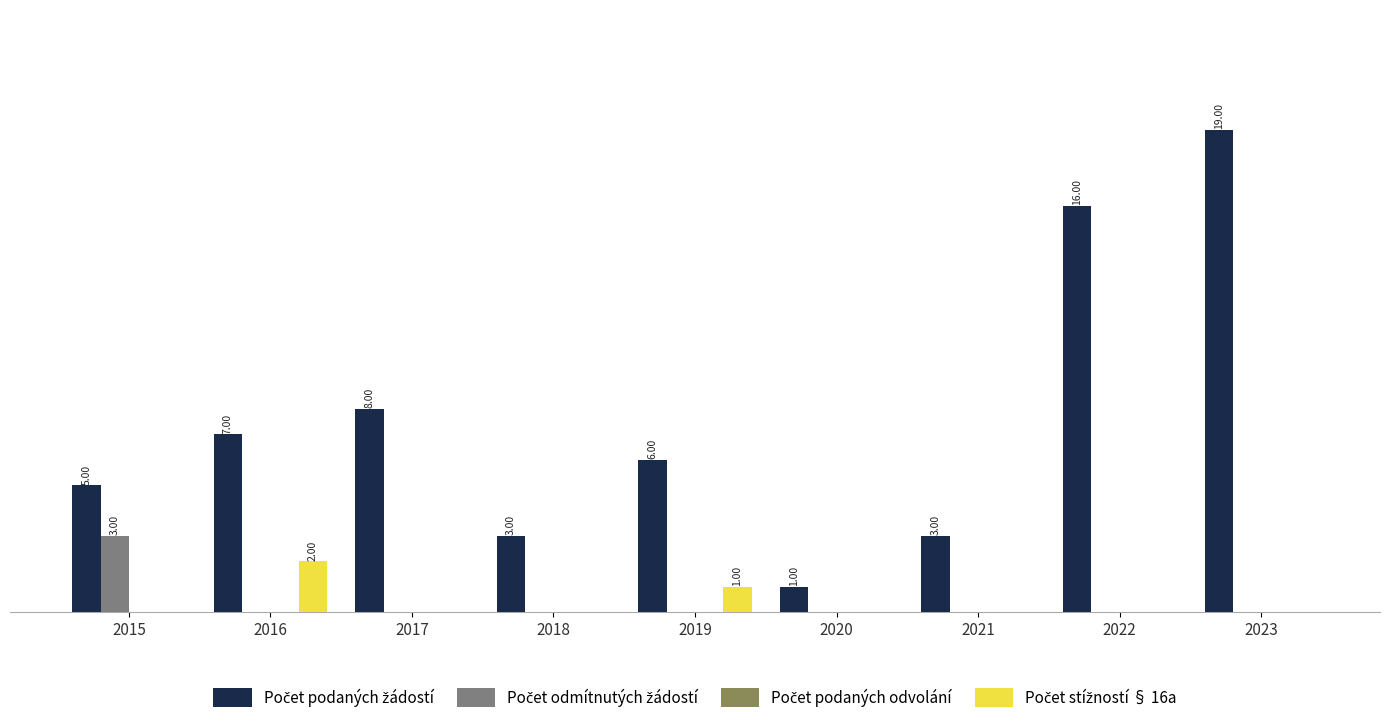

Are the bars horizontal?

No